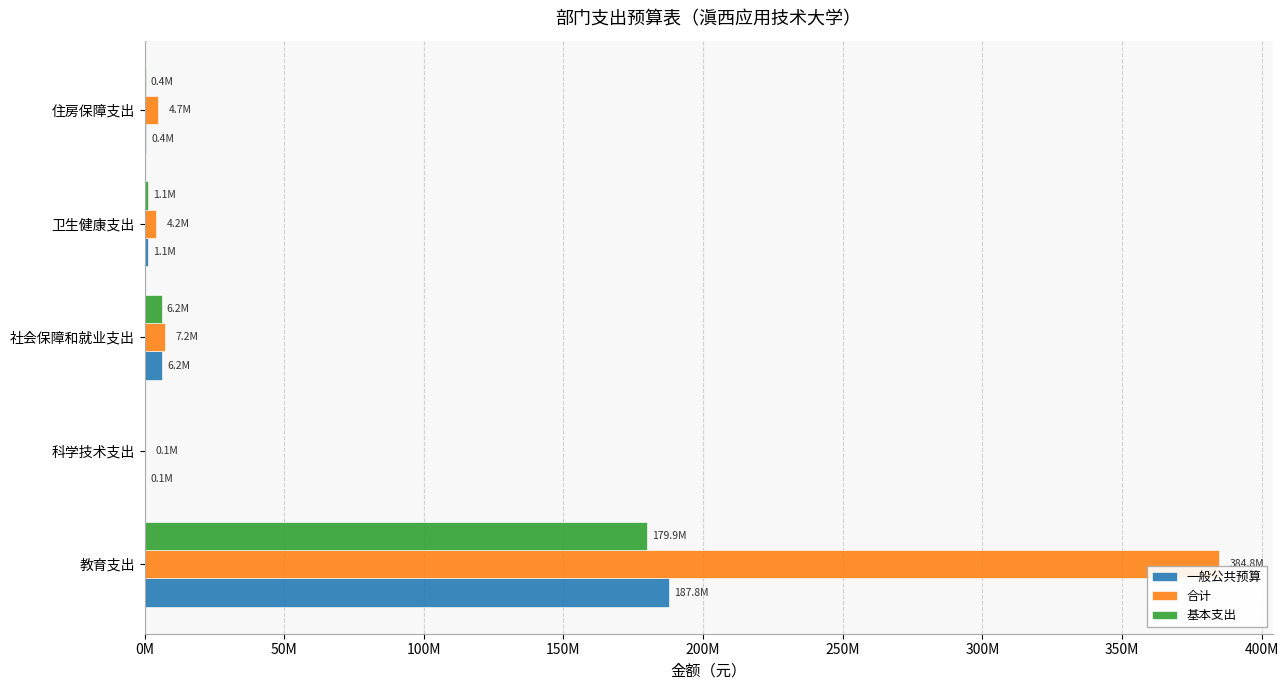

Where is 基本支出 nearest to the value 89936500?

社会保障和就业支出